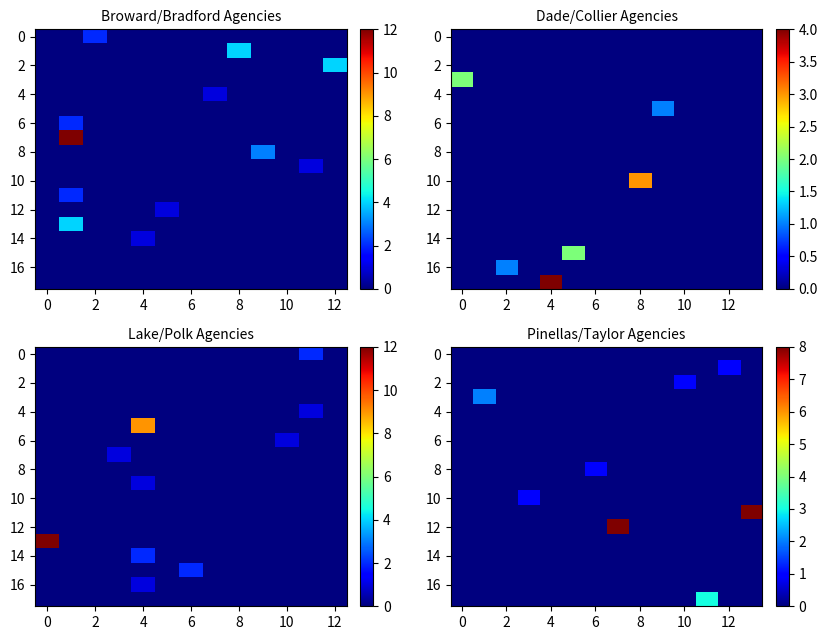

How many data points does each series have?

14